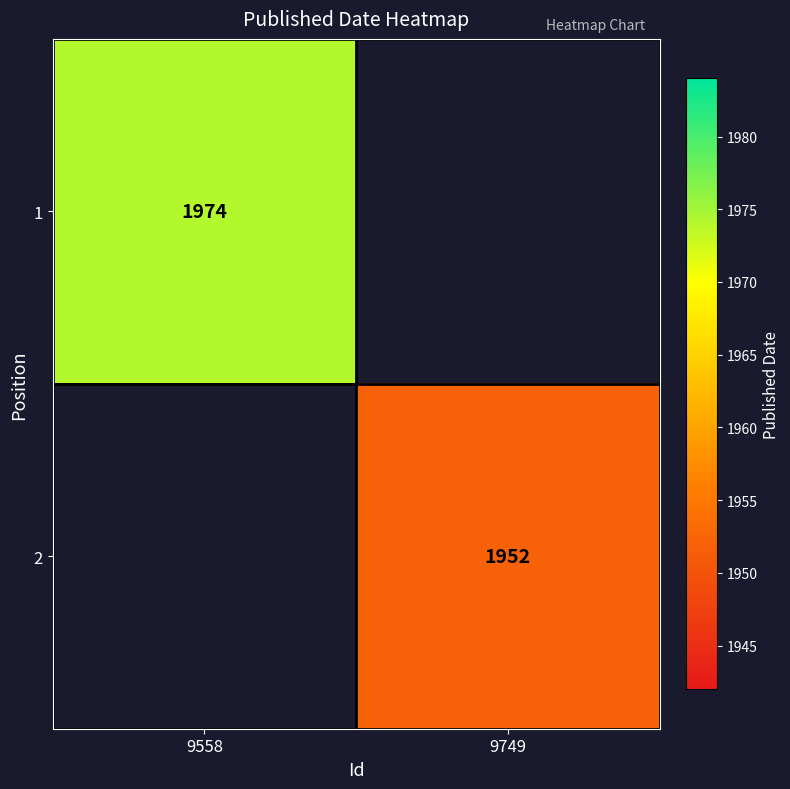

What is the maximum value shown in the chart?

1974.0